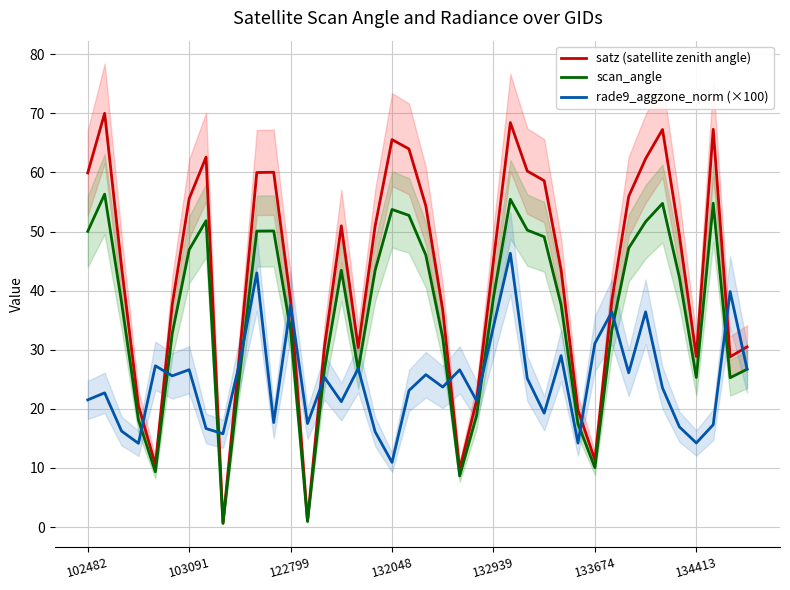

At 15, list the series in order from largest to smallest.

satz (satellite zenith angle), scan_angle, rade9_aggzone_norm (×100)